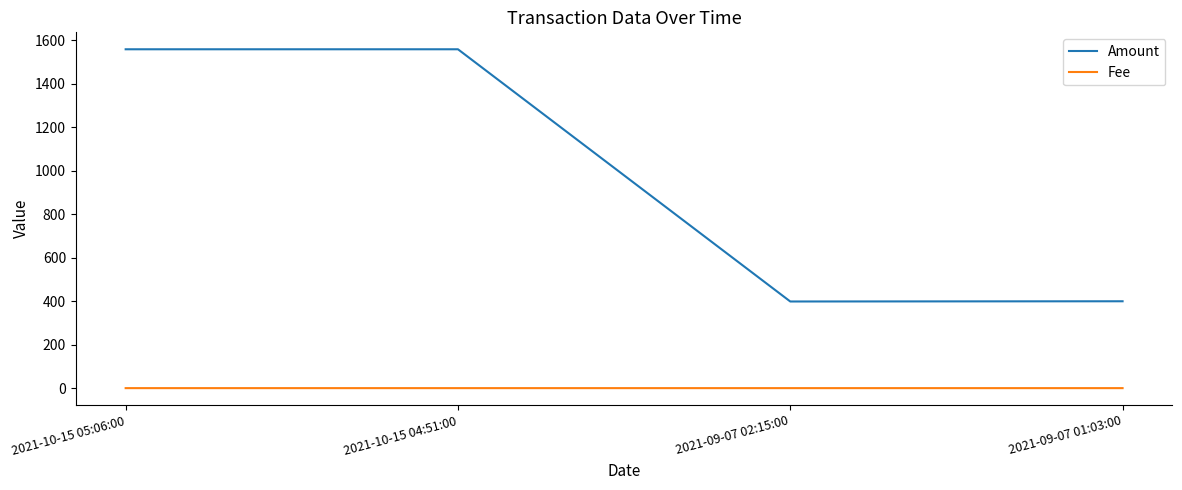

The Amount series shows 603.9 at 2021-09-07 01:03:00. True or false?

False